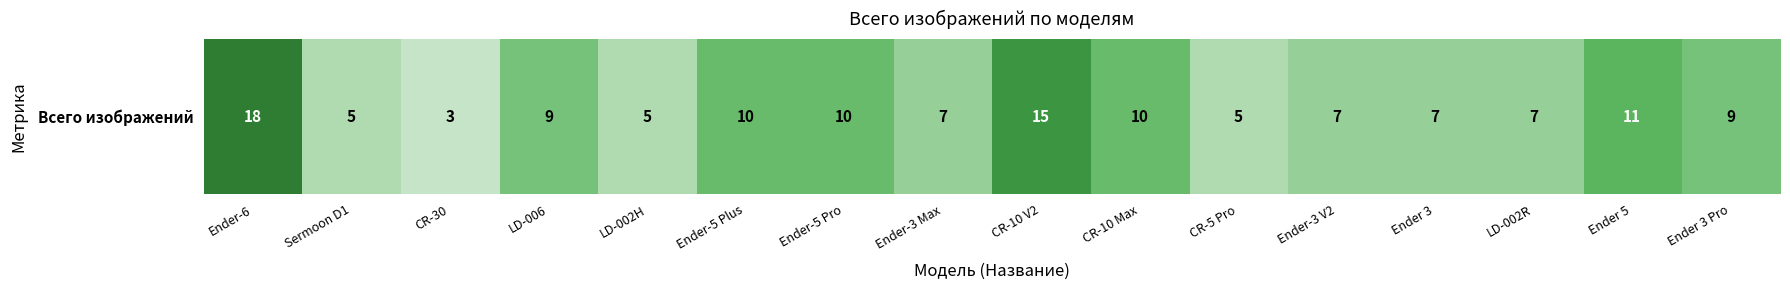

At which label does the data first exceed 9?

Ender-6